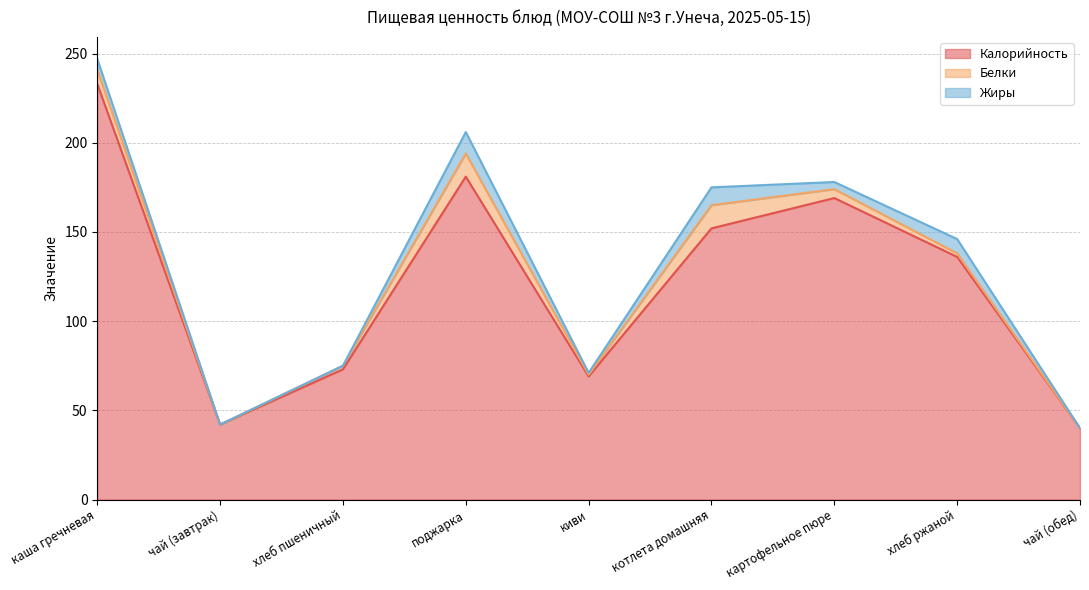

Reading left to right, transcribe all the data shown in this chart.

Калорийность: каша гречневая=233	чай (завтрак)=42	хлеб пшеничный=73	поджарка=181	киви=69	котлета домашняя=152	картофельное пюре=169	хлеб ржаной=136	чай (обед)=40
Белки: каша гречневая=8	чай (завтрак)=0	хлеб пшеничный=2	поджарка=13	киви=1	котлета домашняя=13	картофельное пюре=5	хлеб ржаной=2	чай (обед)=0
Жиры: каша гречневая=6	чай (завтрак)=0	хлеб пшеничный=0	поджарка=12	киви=1	котлета домашняя=10	картофельное пюре=4	хлеб ржаной=8	чай (обед)=0